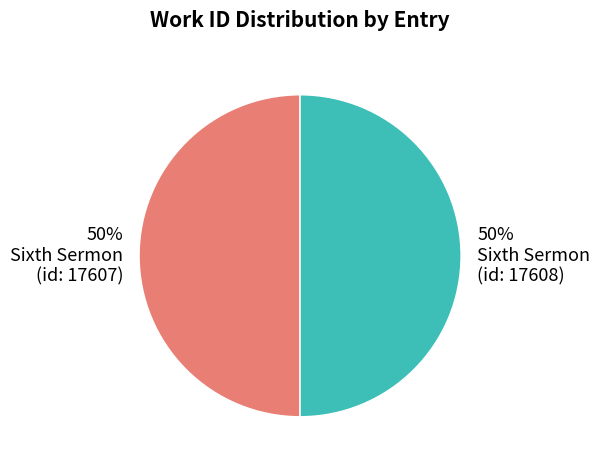

How many segments does this pie chart have?

2